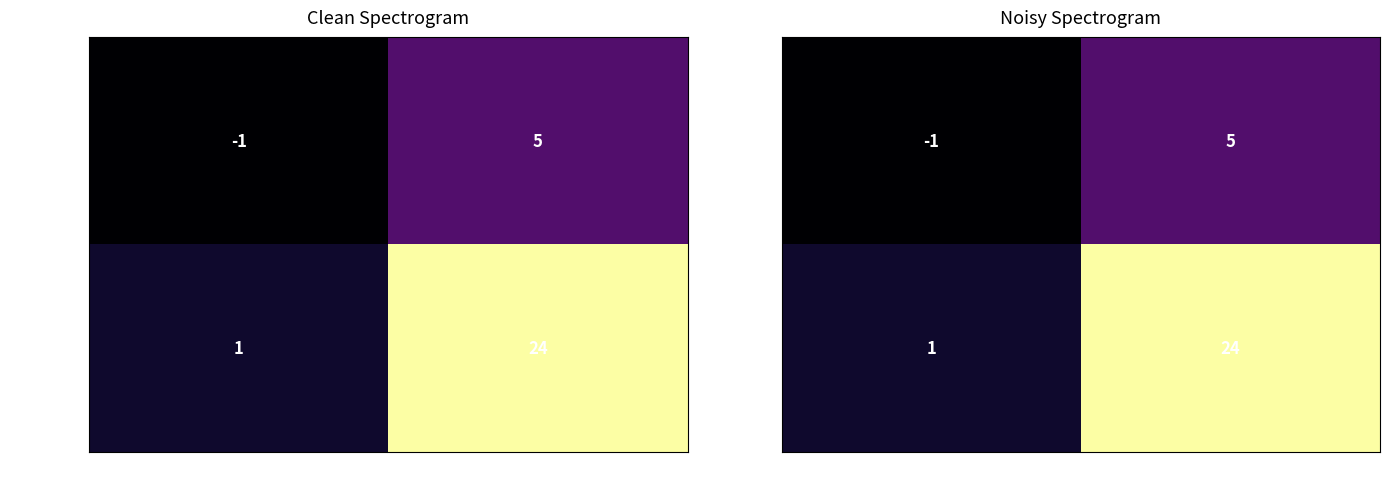

What is the maximum value shown in the chart?

24